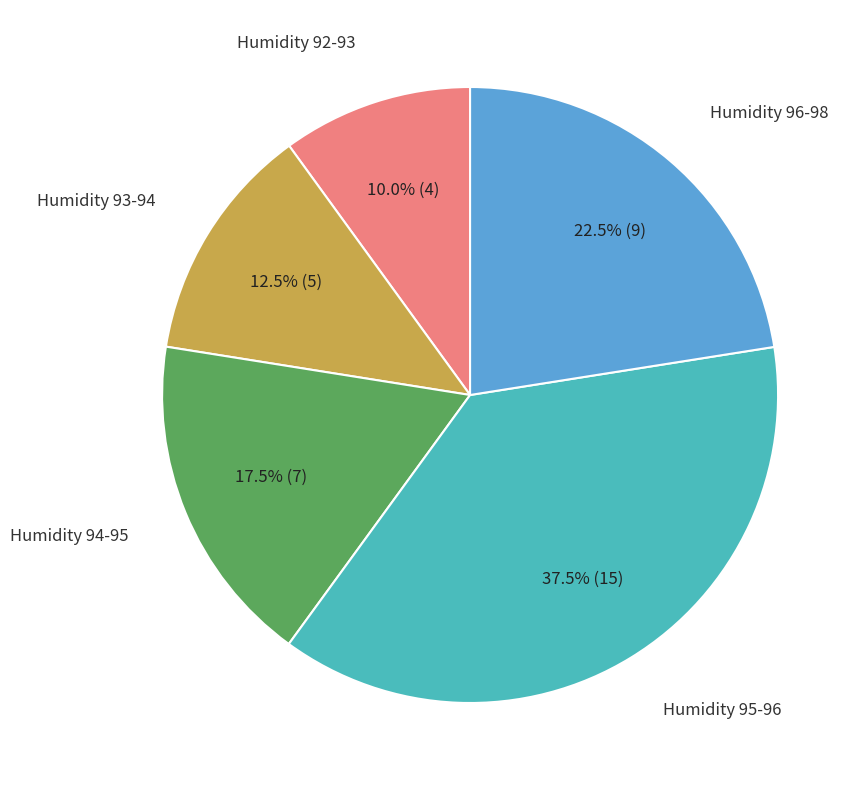

Is there a majority slice in this chart?

No